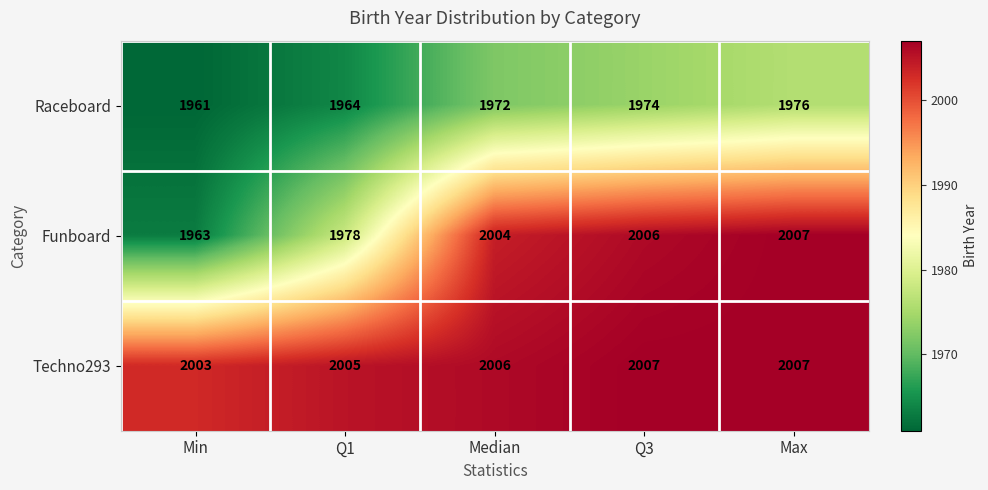

What is the sum of all Techno293 values?

10028